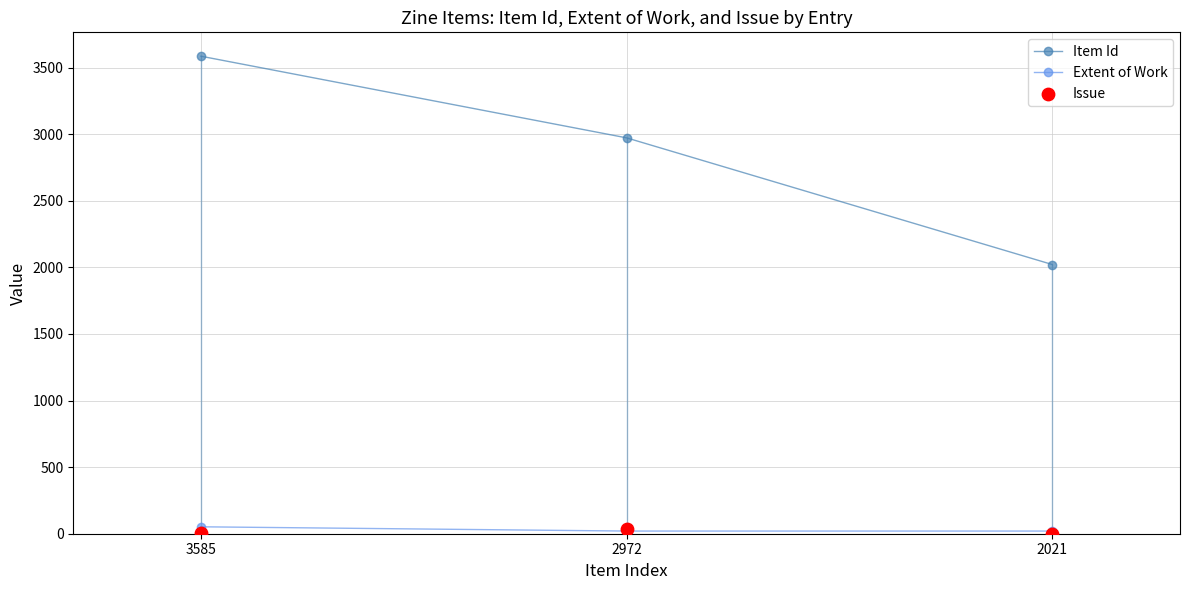

What are all the series names shown in the legend?

Item Id, Extent of Work, Issue